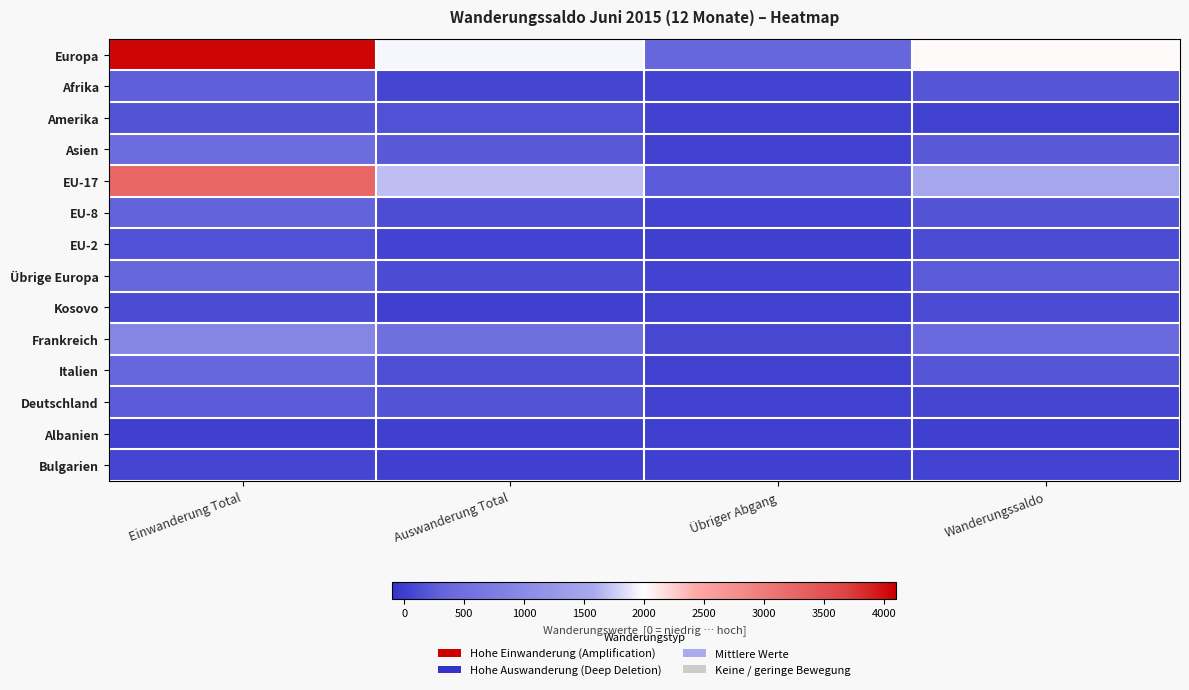

Which series changed the most between Auswanderung Total and Übriger Abgang?

Europa